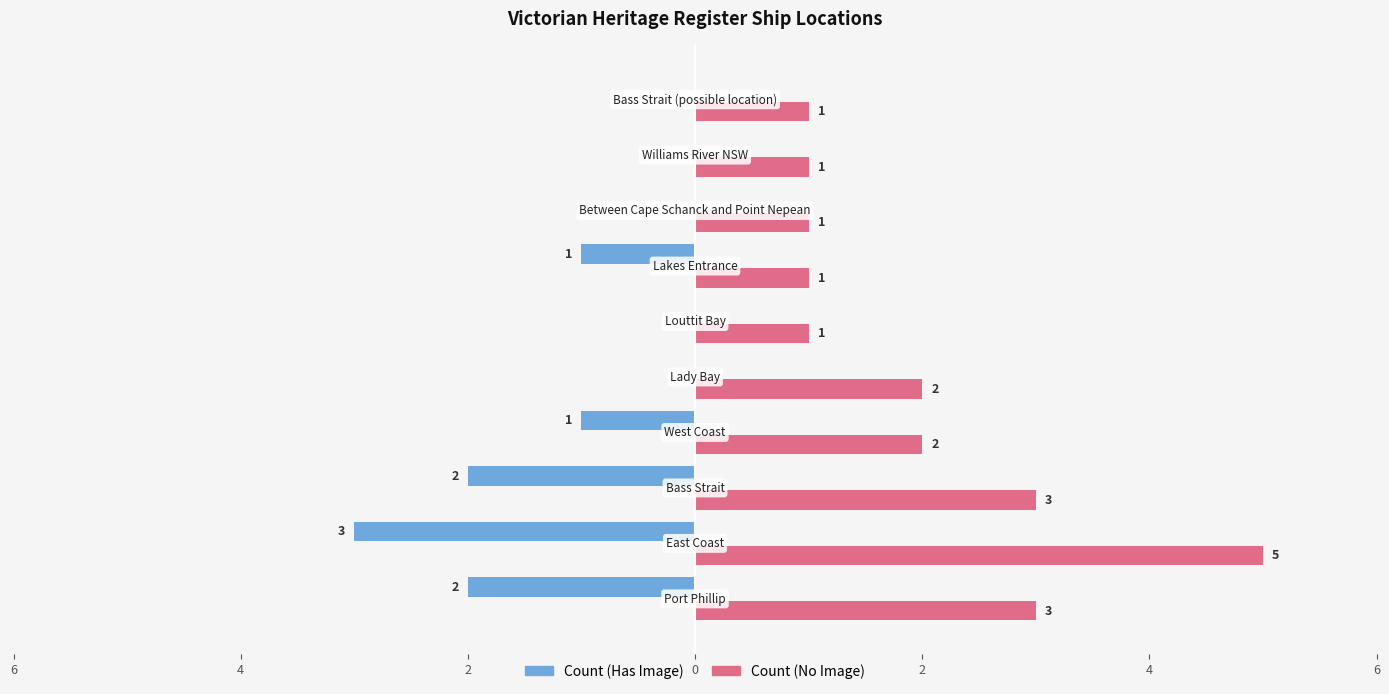

What are all the series names shown in the legend?

Count (Has Image), Count (No Image)